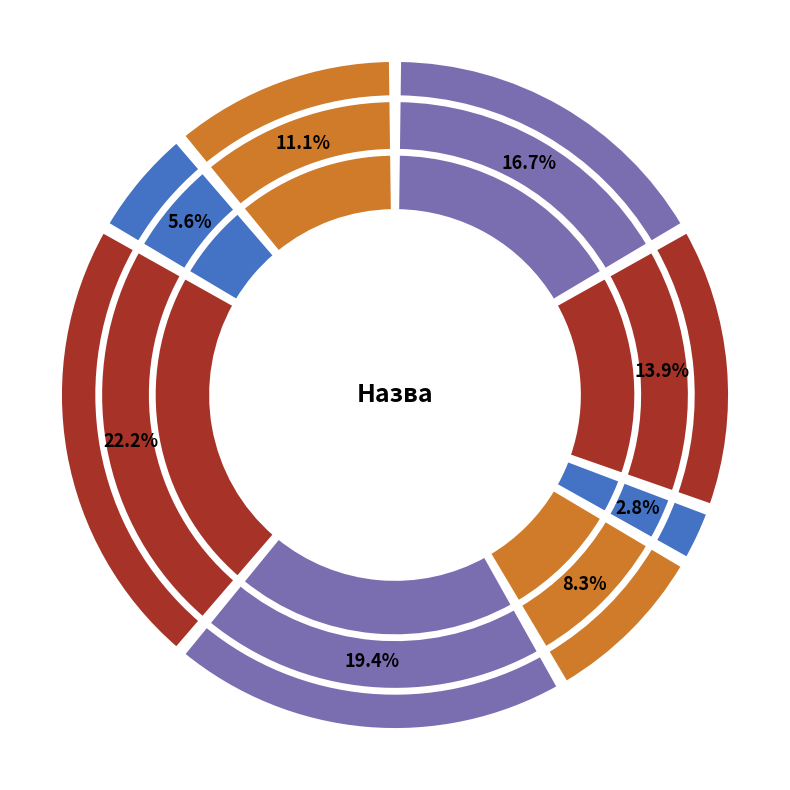

Is there any slice that represents more than half of the pie?

No